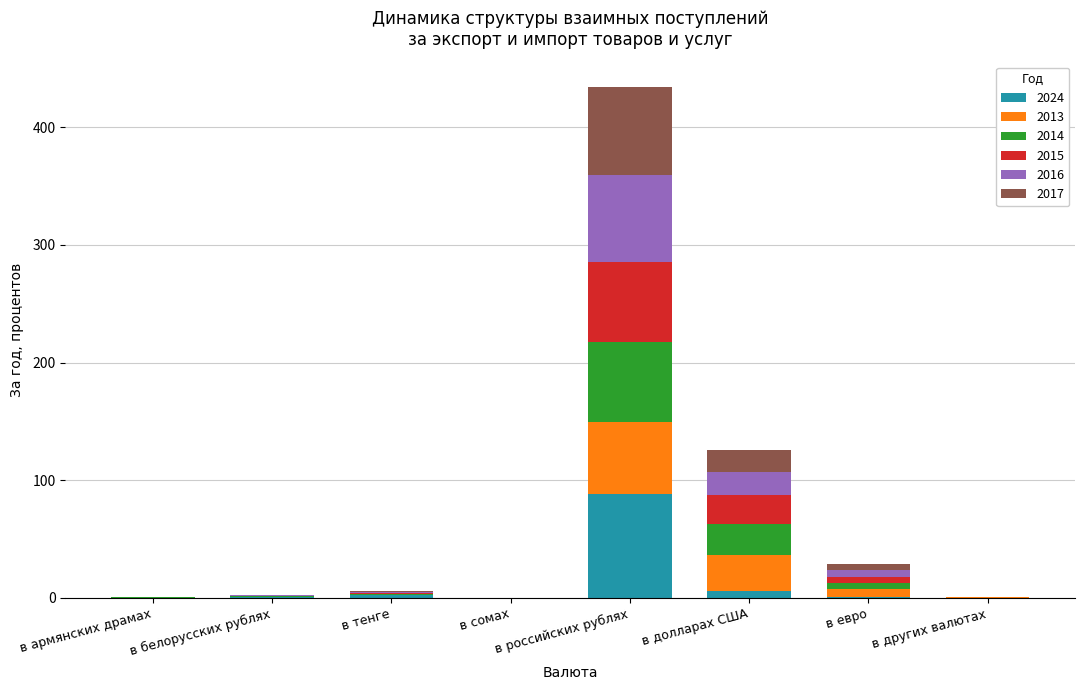

True or false: 2024 has a value of 88.1 at в российских рублях.

True